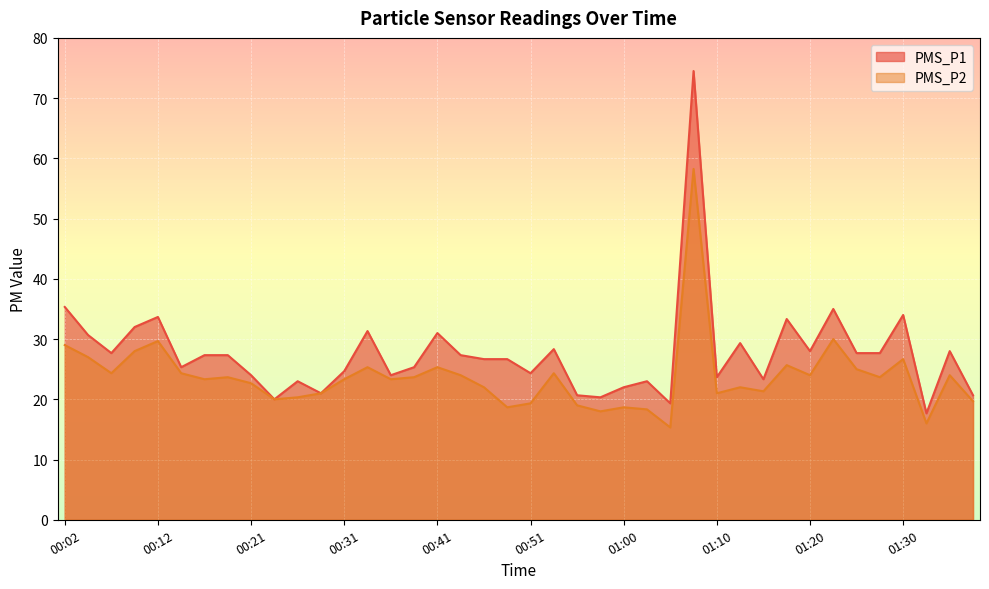

True or false: PMS_P2 and PMS_P1 intersect in this chart.

False